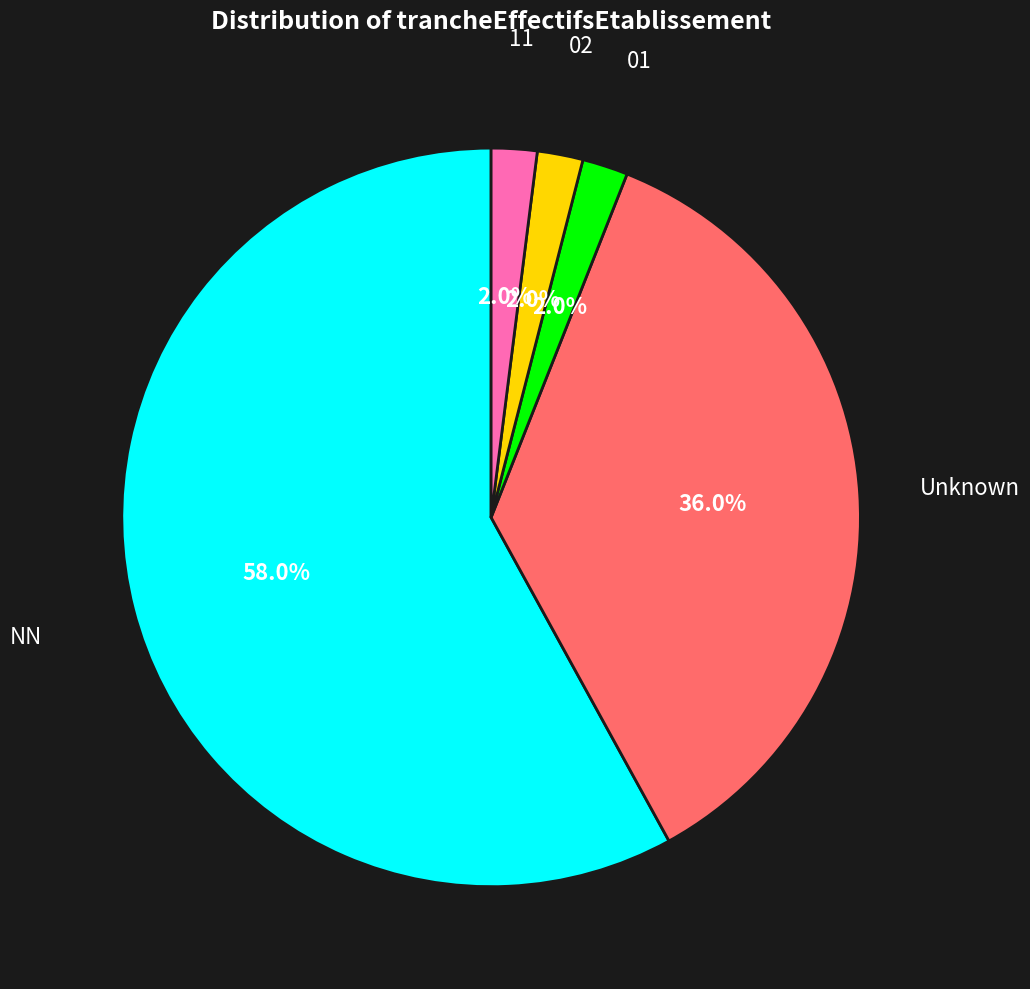

Is there any slice that represents more than half of the pie?

Yes